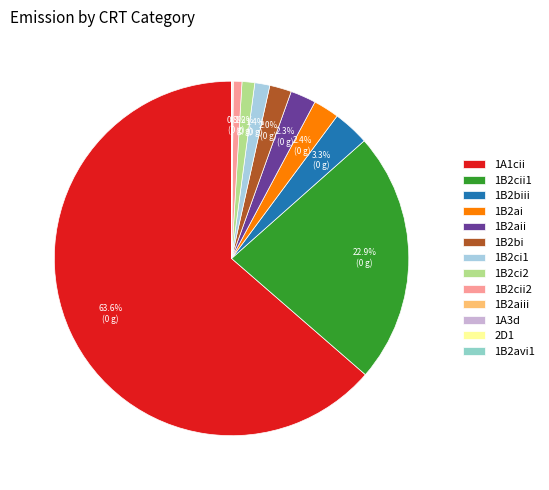

Which category accounts for the majority?

1A1cii